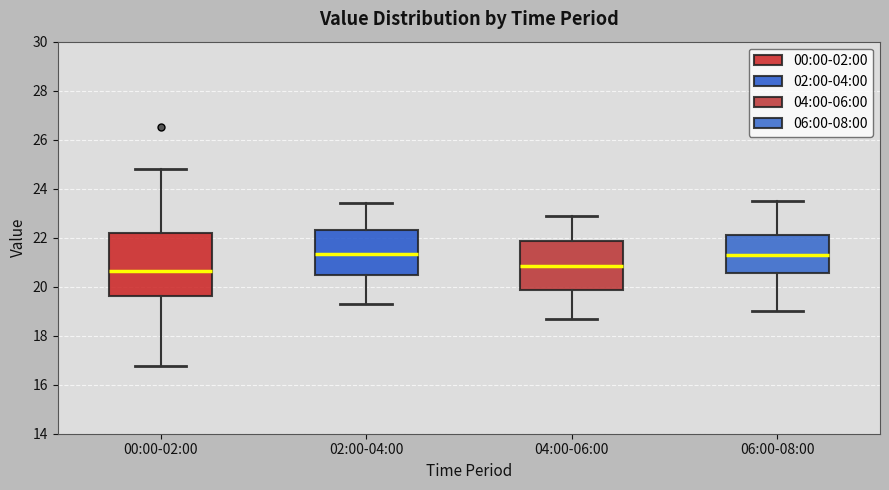

Where does the upper whisker of the box for 02:00-04:00 end on the y-axis? The values are not printed on the chart, so give them approximately, as read against the axis.

23.4